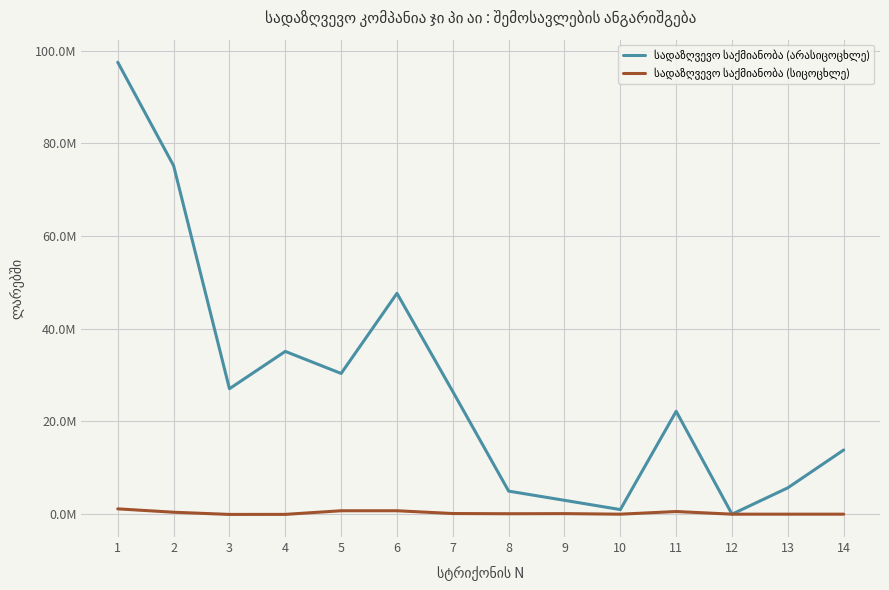

Does the chart have visible grid lines?

Yes